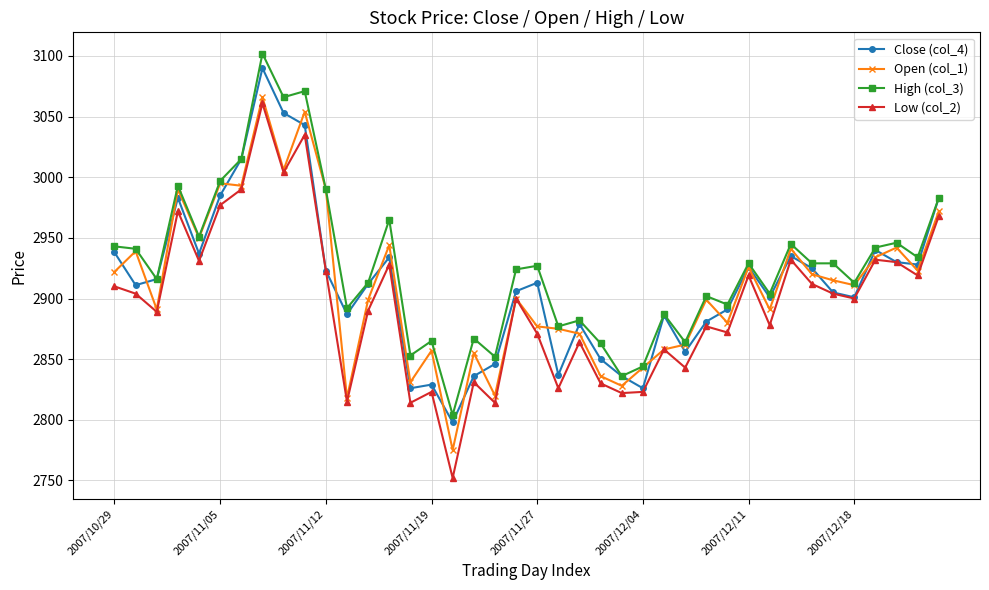

How many values in the Low (col_2) series are below 2900?

19